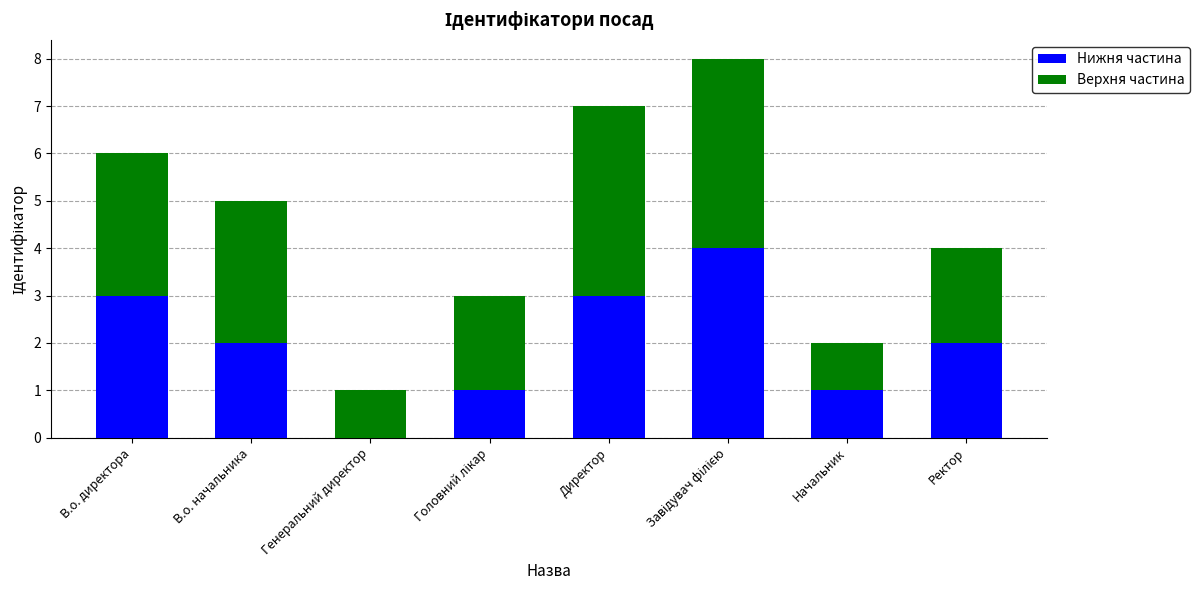

What is the sum of all Нижня частина values?

16